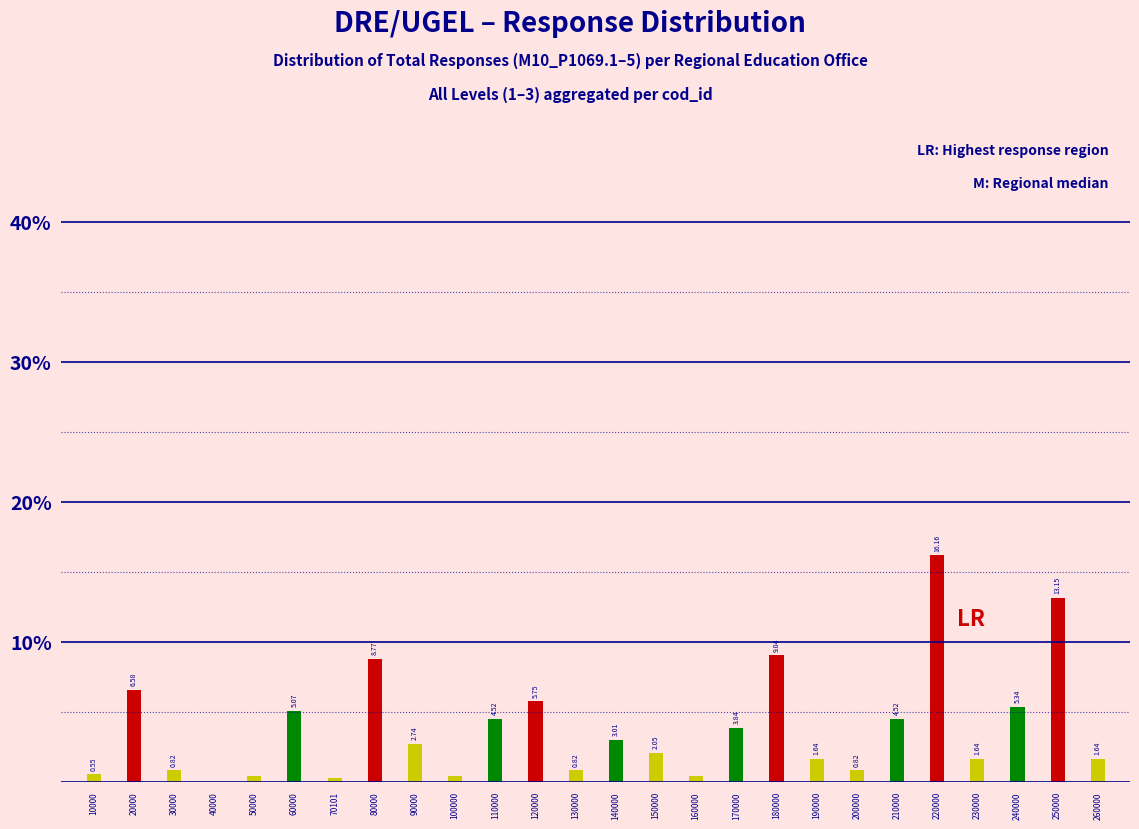

What is the sum of the values at 20000 and 110000?

11.1